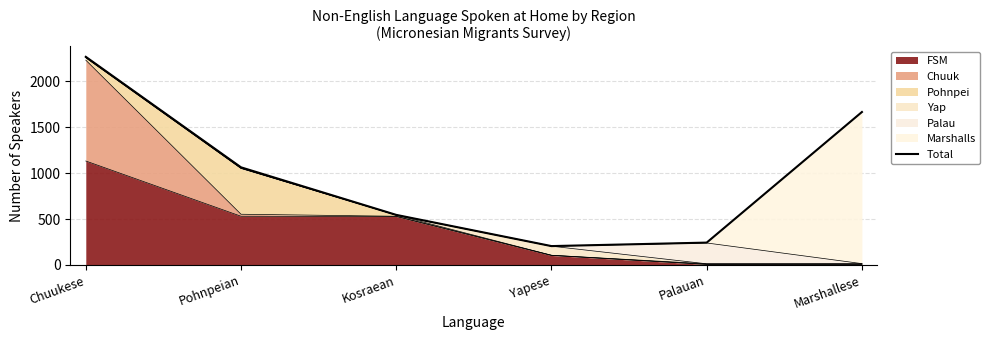

True or false: the data has more than 1 interior local peaks.

False